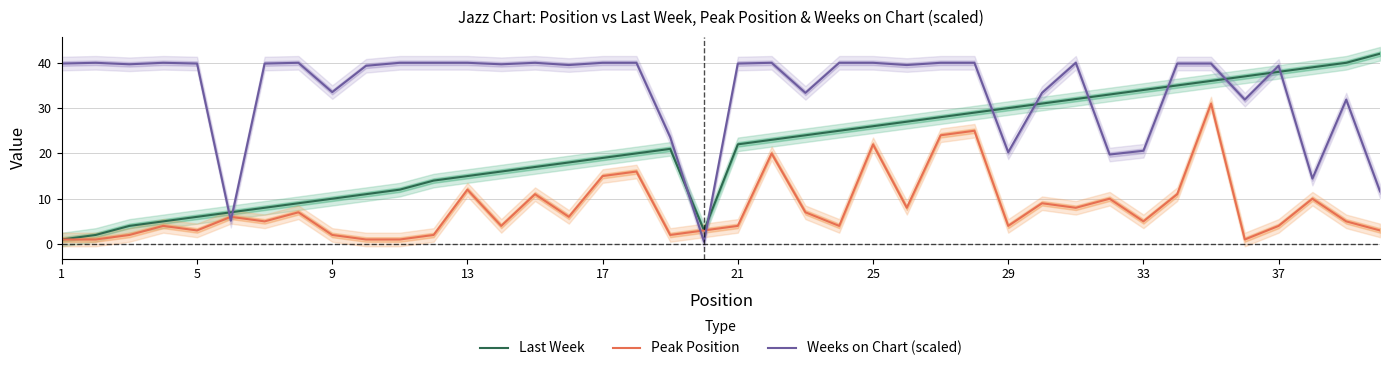

What is the highest value of the Peak Position series?

31.0